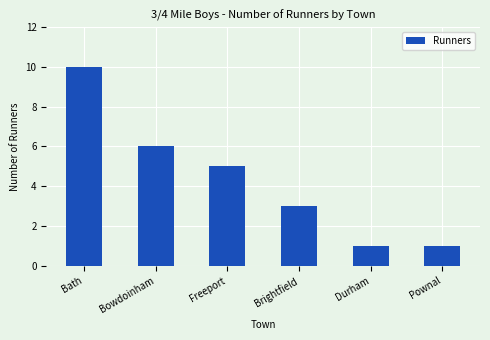

What is the value of the 6th bar from the left?

1